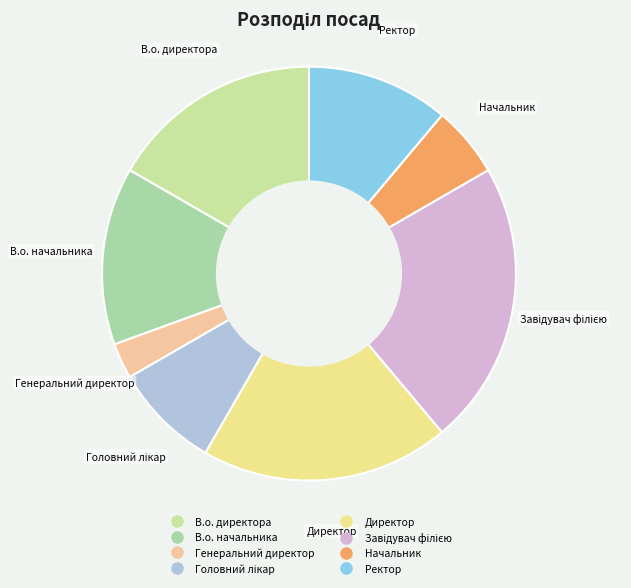

Is it true that Генеральний директор is 3% of the pie?

True